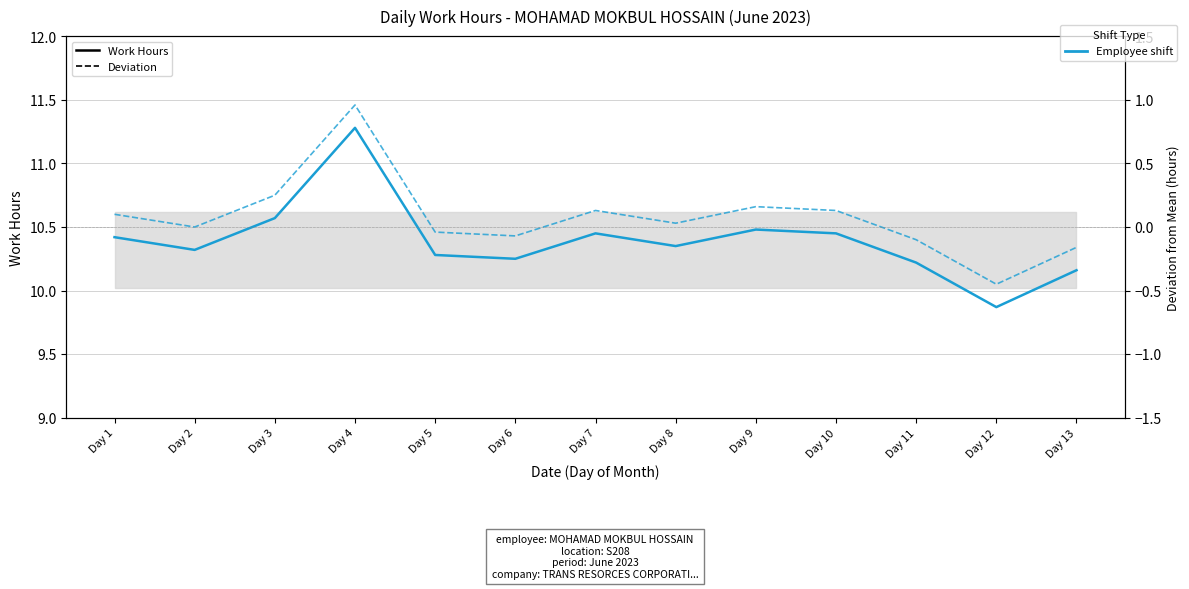

Reading left to right, transcribe all the data shown in this chart.

Work Hours (solid): 10.4	10.3	10.6	11.3	10.3	10.2	10.4	10.3	10.5	10.4	10.2	9.9	10.2
Deviation (dashed): 0.1	0.0	0.2	1.0	-0.0	-0.1	0.1	0.0	0.2	0.1	-0.1	-0.5	-0.2